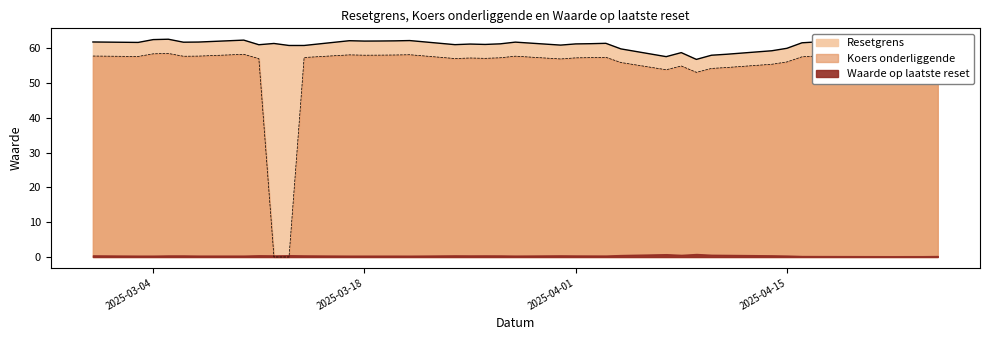

Which label corresponds to the smallest value in the chart?

2025-03-13